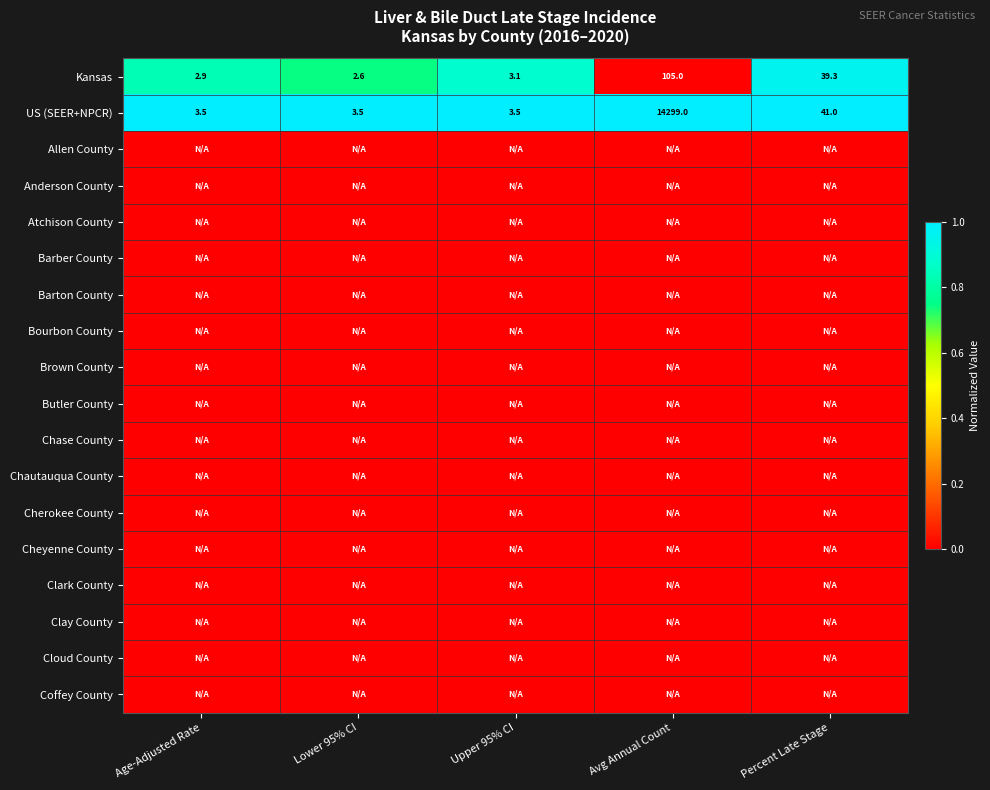

List the labels in order of Kansas value, smallest first.

Lower 95% CI, Age-Adjusted Rate, Upper 95% CI, Percent Late Stage, Avg Annual Count